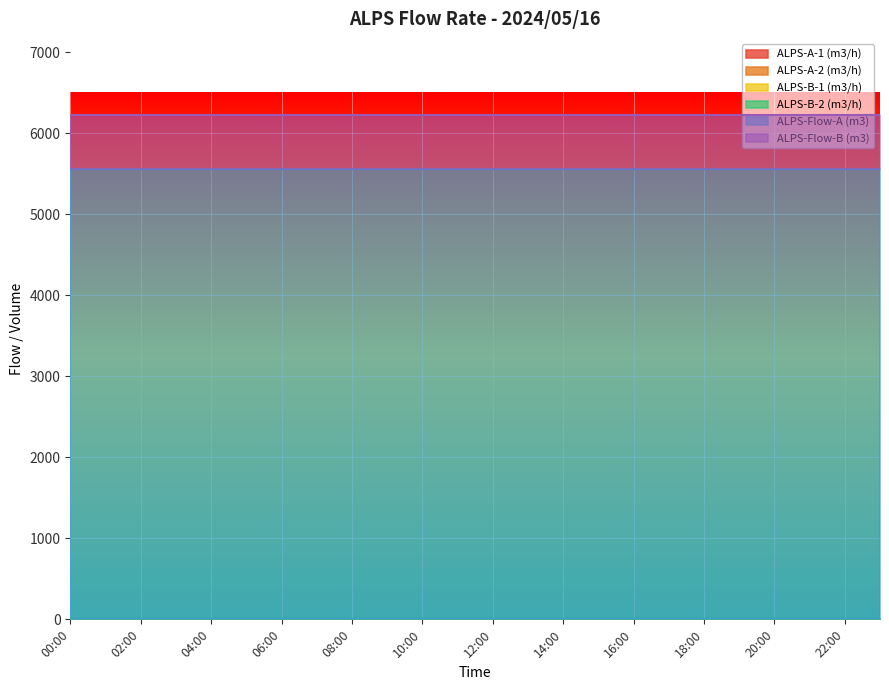

At 13:00, list the series in order from largest to smallest.

ALPS-Flow-A (m3), ALPS-Flow-B (m3), ALPS-A-1 (m3/h), ALPS-A-2 (m3/h), ALPS-B-1 (m3/h), ALPS-B-2 (m3/h)